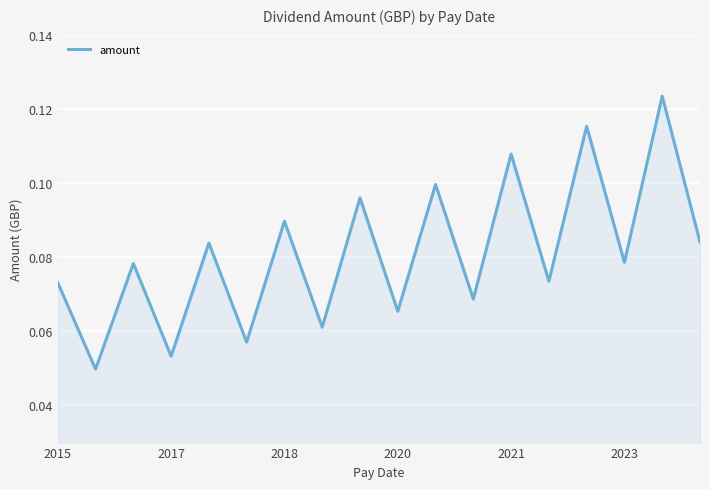

How many interior local peaks (higher than both neighbors) does the data have?

8